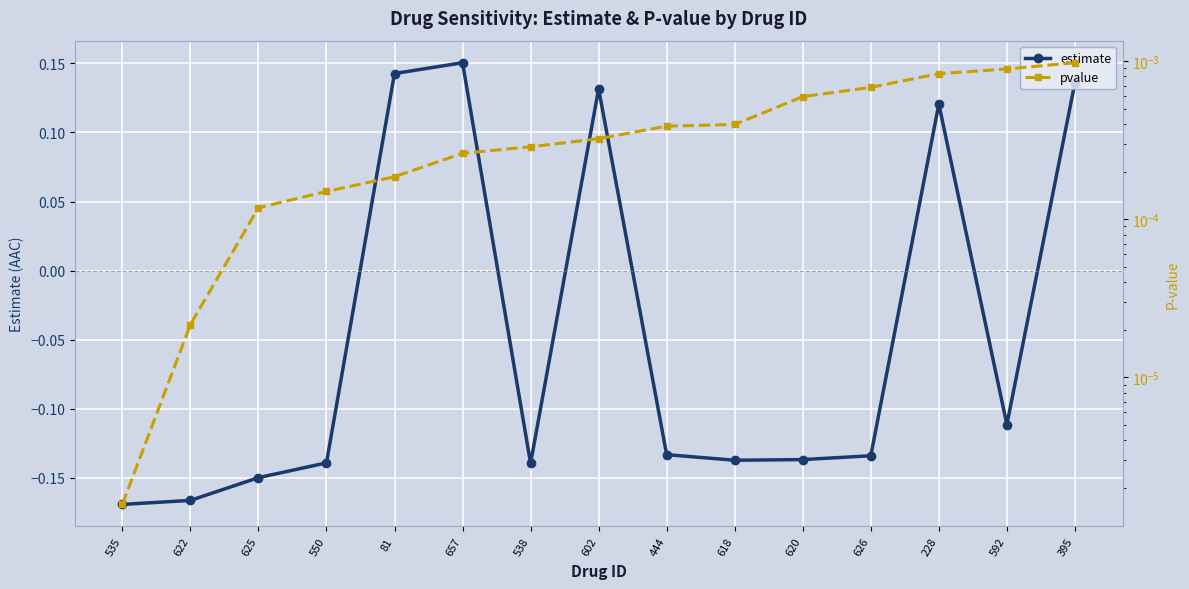

At which label does pvalue reach its peak?

395